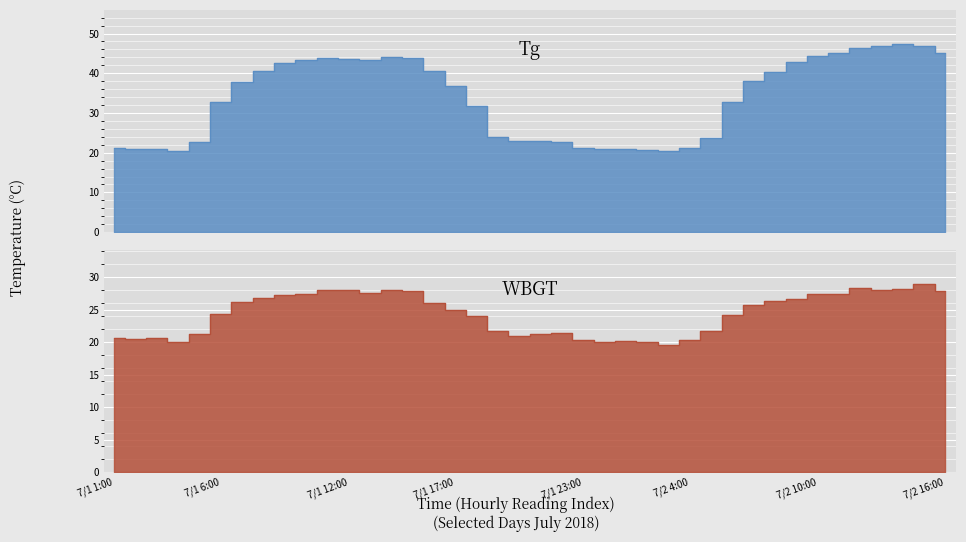

What is the difference between the highest and lowest values at 34?

17.7